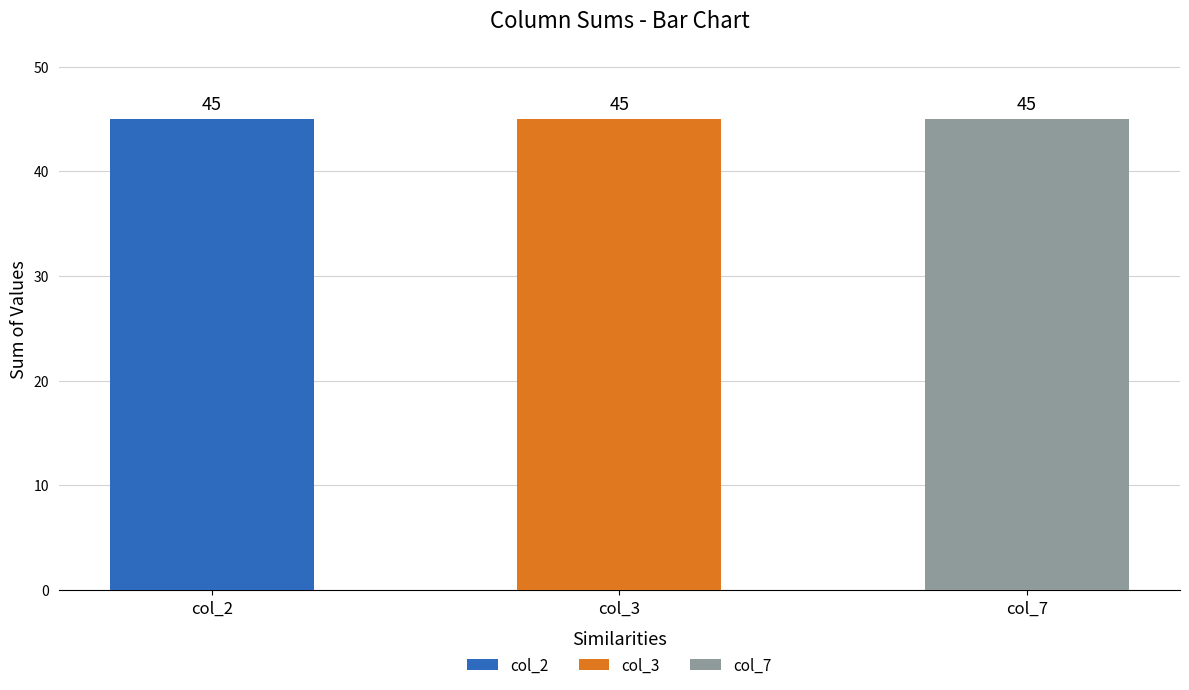

Does the chart contain stacked bars?

No